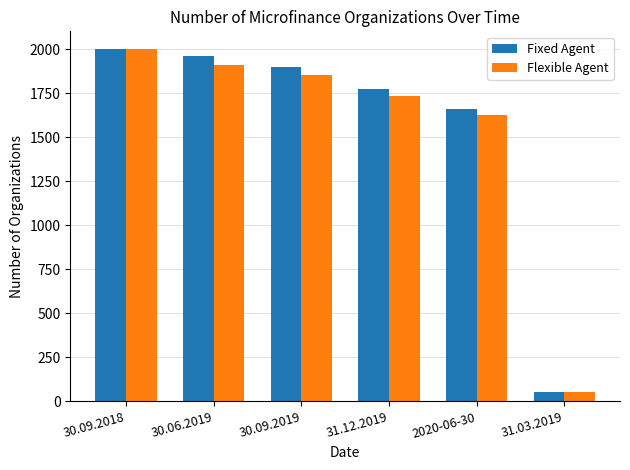

Are the bars horizontal?

No